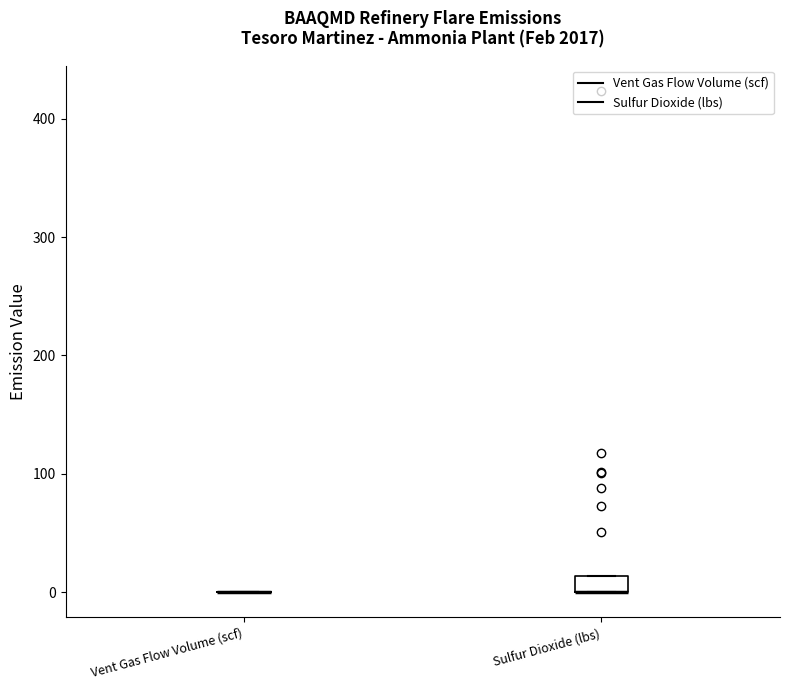

Which box is the tallest, from its lower edge to its upper edge?

Sulfur Dioxide (lbs)